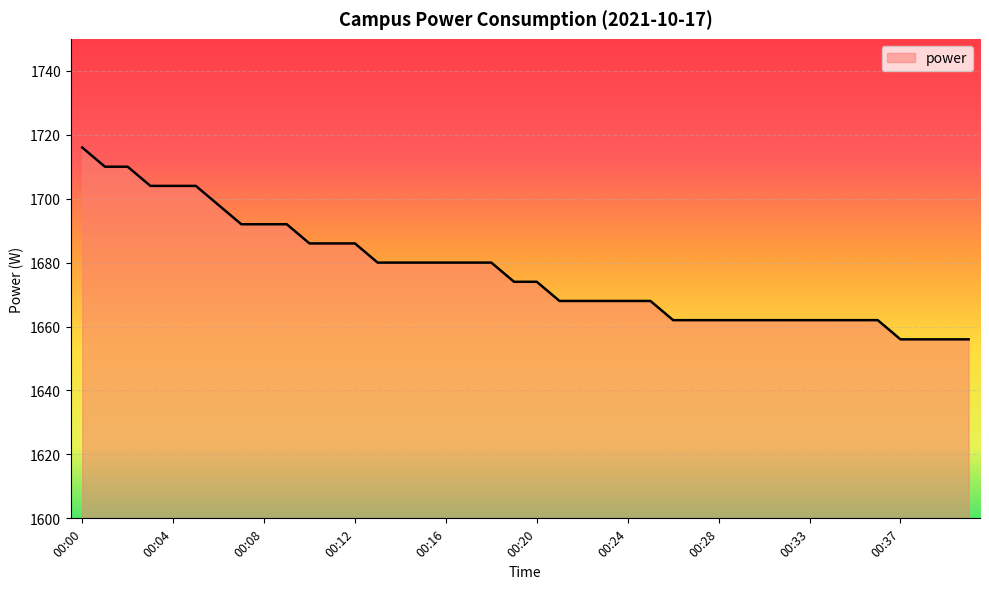

What is the smallest value displayed?

1656